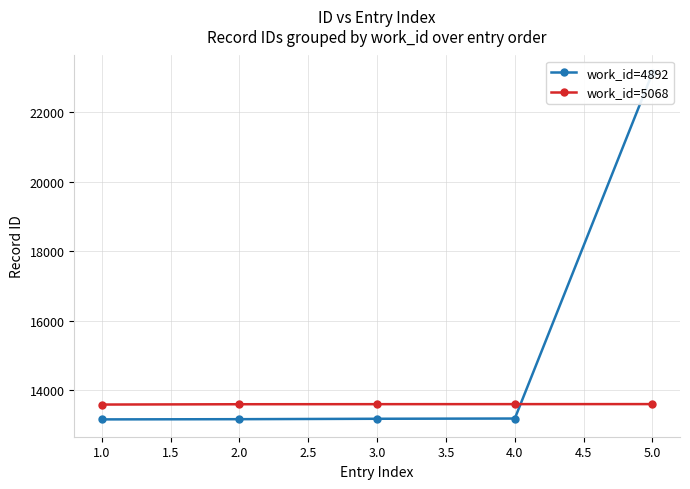

What is the difference between the work_id=5068 values at 4.0 and 5.0?

1